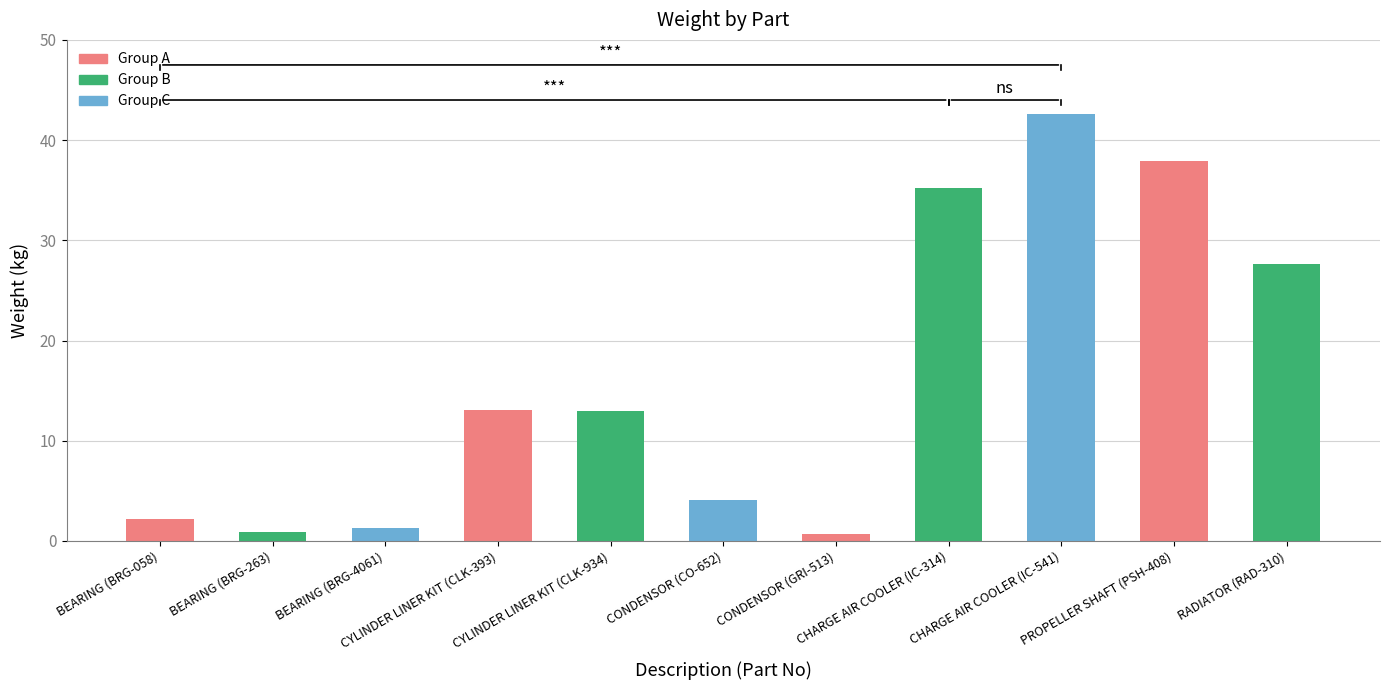

How many bars are there in total?

11